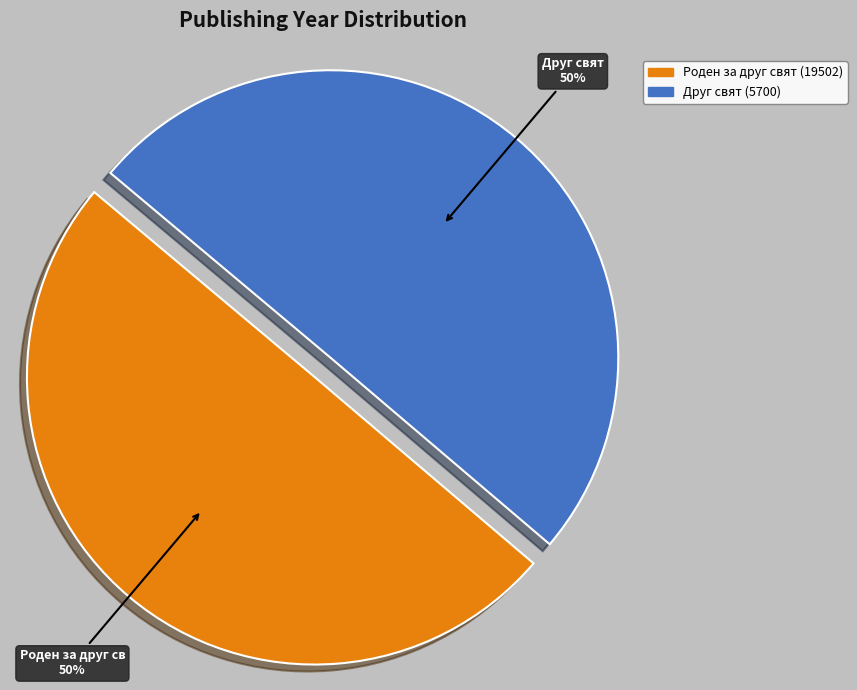

How many segments does this pie chart have?

2